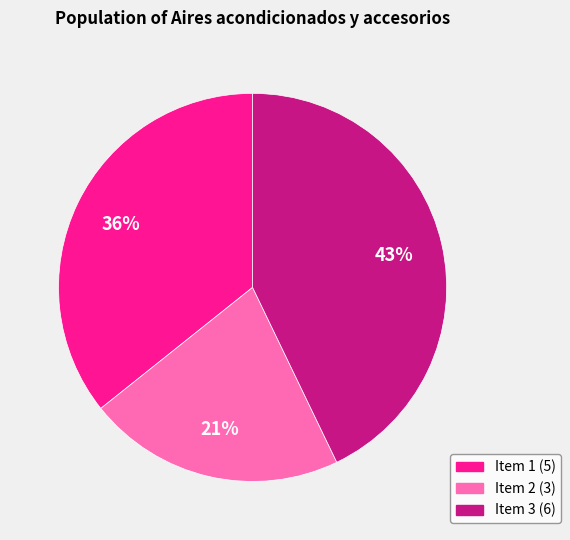

To the nearest percent, what is the average slice percentage?

33%